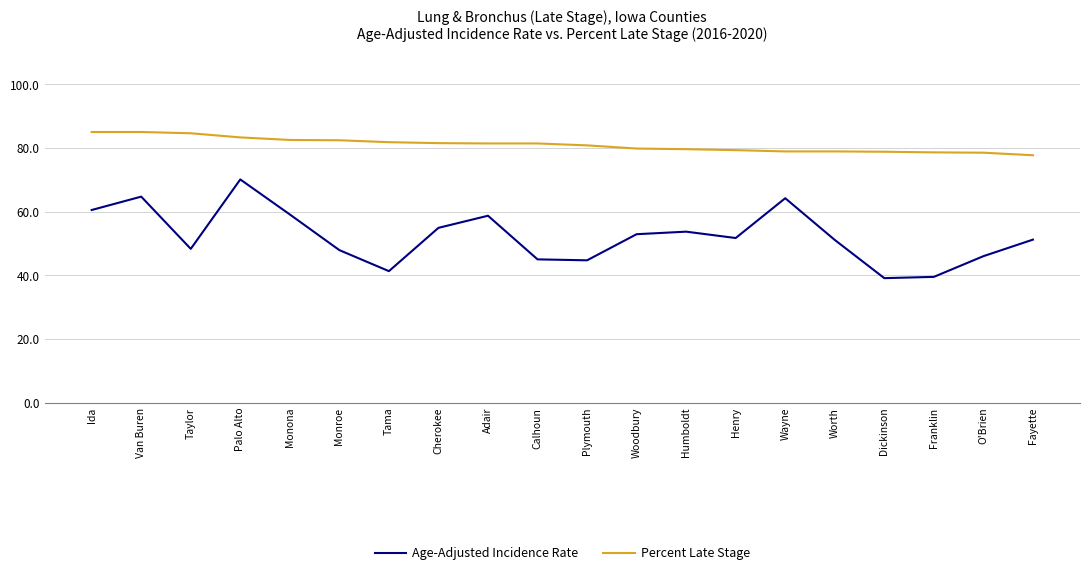

Which series has the largest total across all categories?

Percent Late Stage